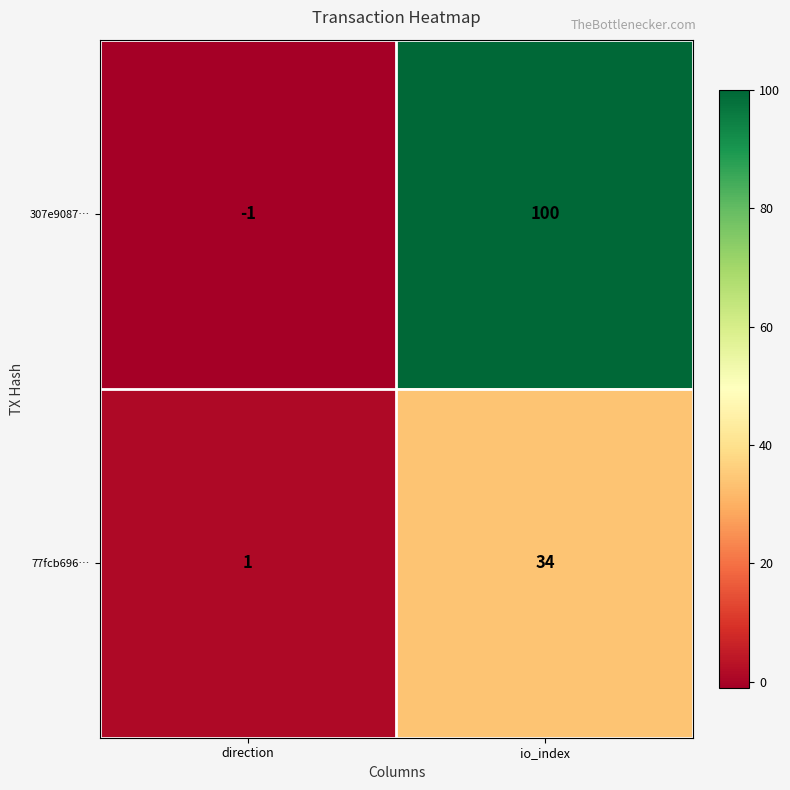

At which category is the sum across all series the highest?

io_index